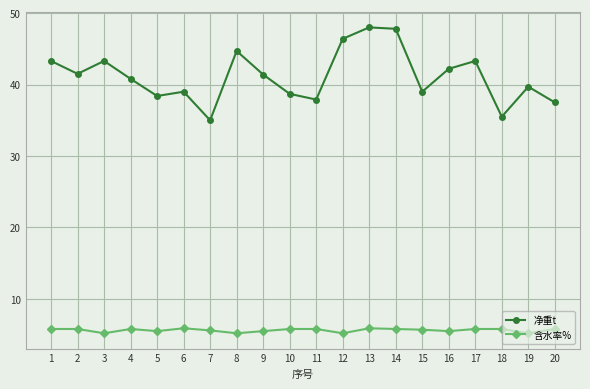

True or false: 净重t has more than 0 interior local peaks.

True